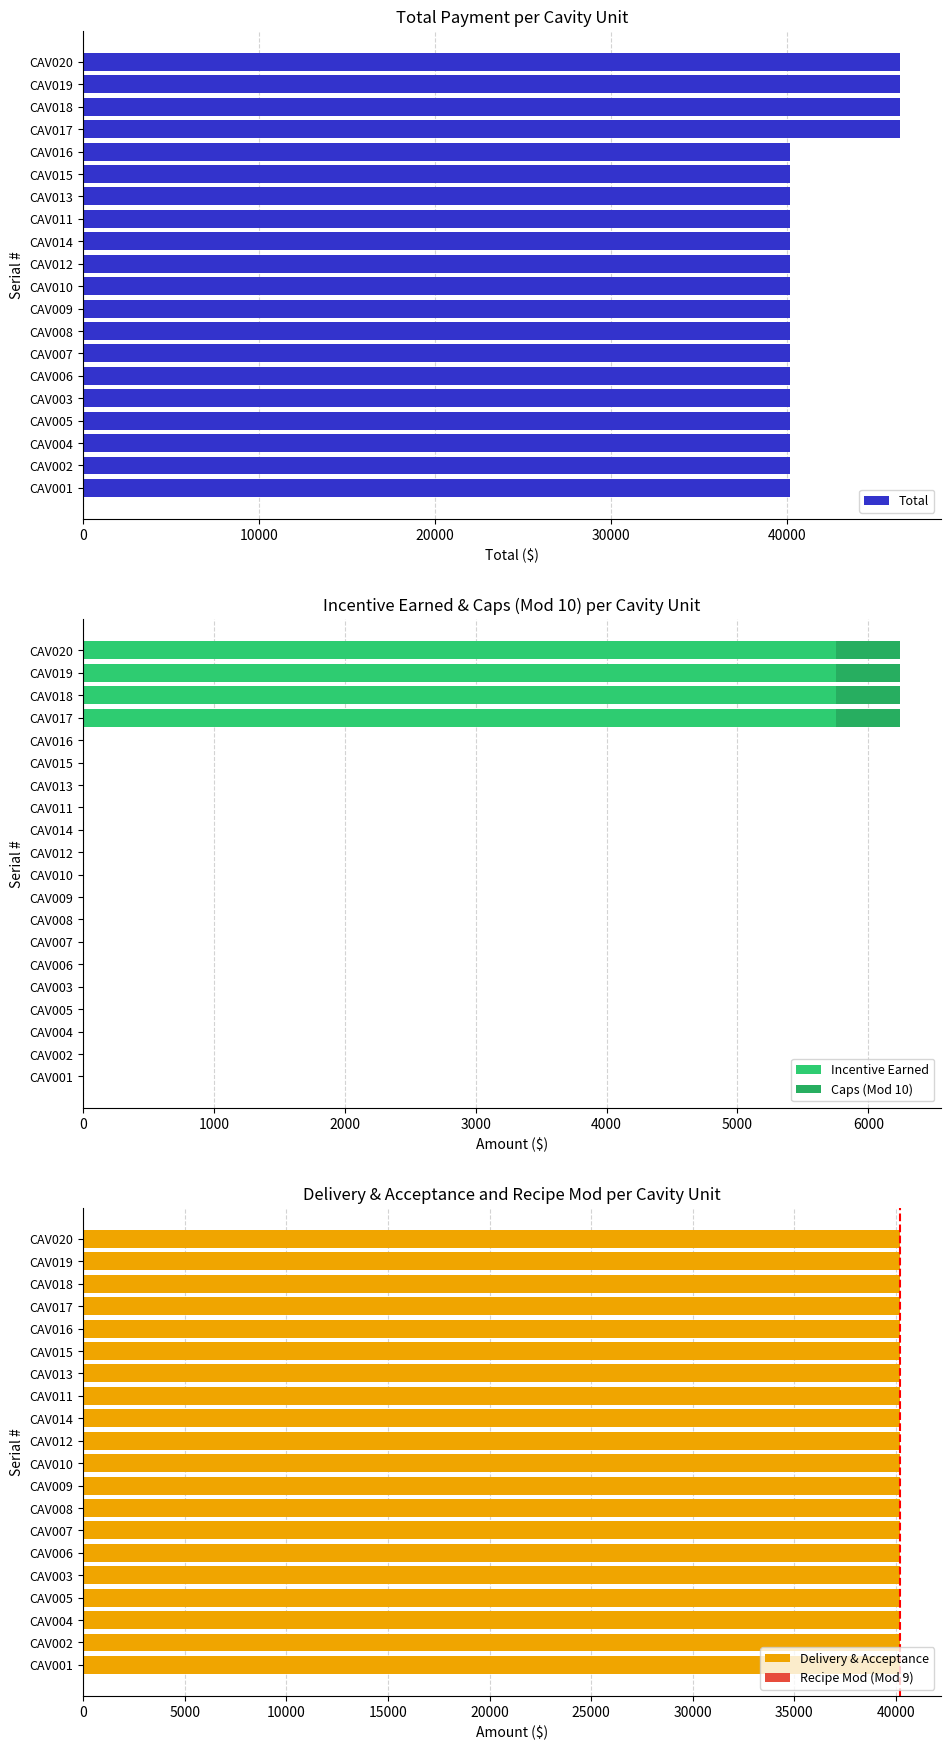

How many groups of bars are there?

20